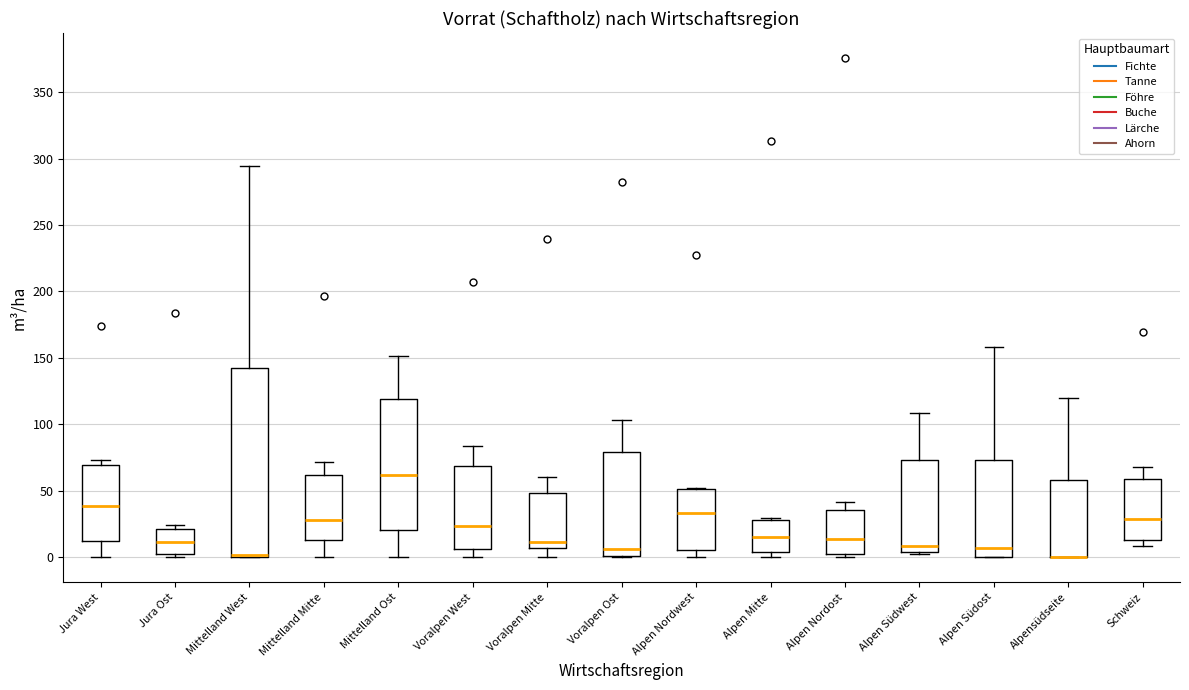

Reading left to right, transcribe this box plot: for each box, give where its median line is, the range the box spans, and where its two whiskers end, as read against the y-axis. The values are not printed on the chart, so give them approximately, as read against the axis.

Jura West: median 40, box 10 to 70, whiskers 0 to 75
Jura Ost: median 10, box 0 to 20, whiskers 0 (just below the box's lower edge) to 25
Mittelland West: median 0 (drawn on the box's lower edge), box 0 to 145, whiskers 0 to 295
Mittelland Mitte: median 30, box 15 to 60, whiskers 0 to 70
Mittelland Ost: median 60, box 20 to 120, whiskers 0 to 150
Voralpen West: median 25, box 5 to 70, whiskers 0 to 85
Voralpen Mitte: median 10, box 5 to 50, whiskers 0 to 60
Voralpen Ost: median 5, box 0 to 80, whiskers 0 to 105
Alpen Nordwest: median 35, box 5 to 50, whiskers 0 to 50
Alpen Mitte: median 15, box 5 to 30, whiskers 0 to 30 (just above the box's upper edge)
Alpen Nordost: median 15, box 0 to 35, whiskers 0 (just below the box's lower edge) to 40
Alpen Südwest: median 10, box 5 to 75, whiskers 0 to 110
Alpen Südost: median 5, box 0 to 75, whiskers 0 to 160
Alpensüdseite: median 0 (drawn on the box's lower edge), box 0 to 60, whiskers 0 to 120
Schweiz: median 30, box 15 to 60, whiskers 10 to 70